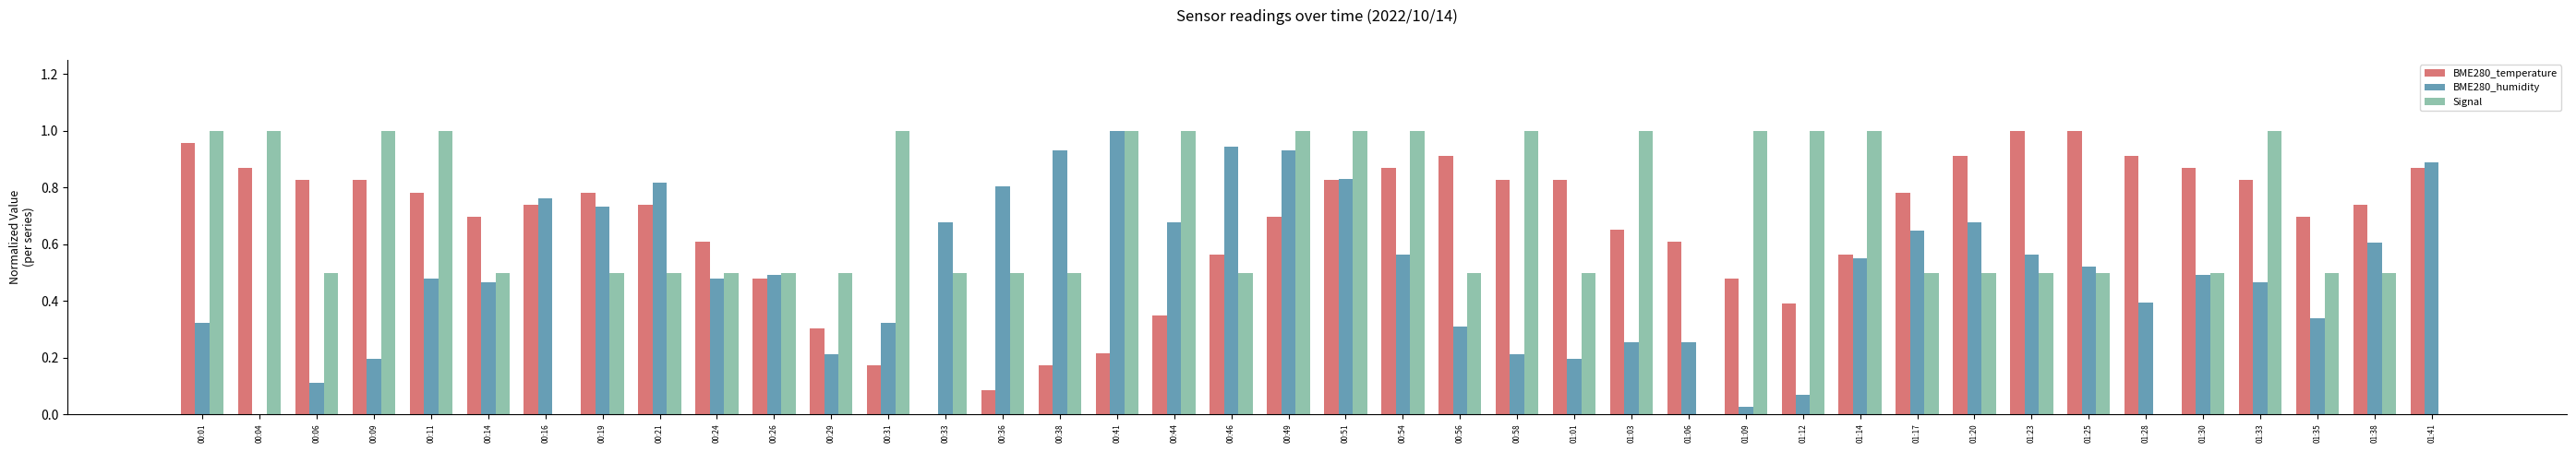

Is it true that Signal equals 0.3 at 01:17?

False